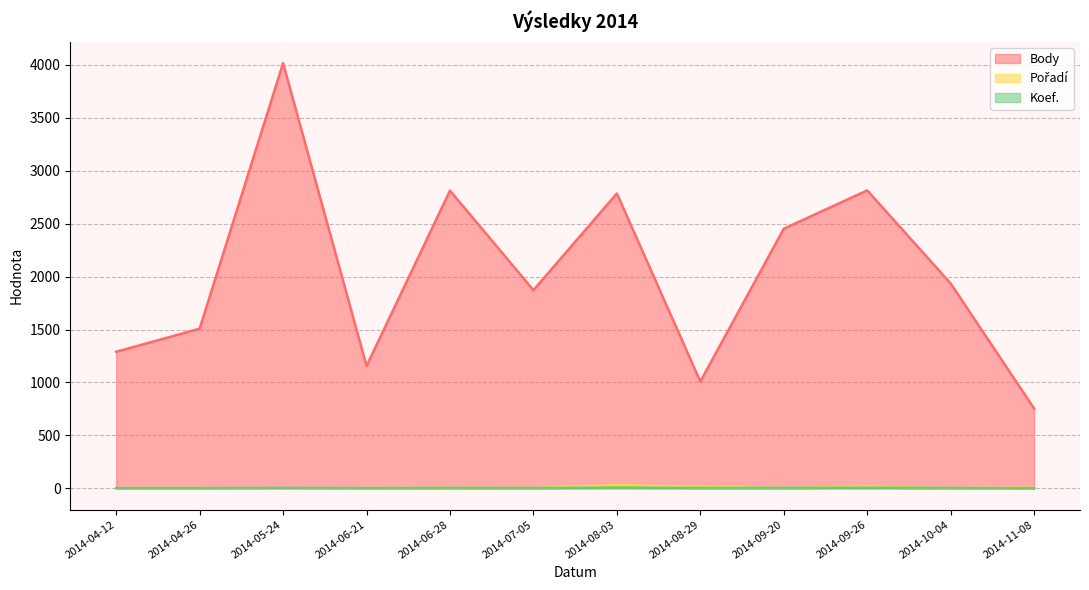

At which category does Pořadí reach its first local valley?

2014-05-24